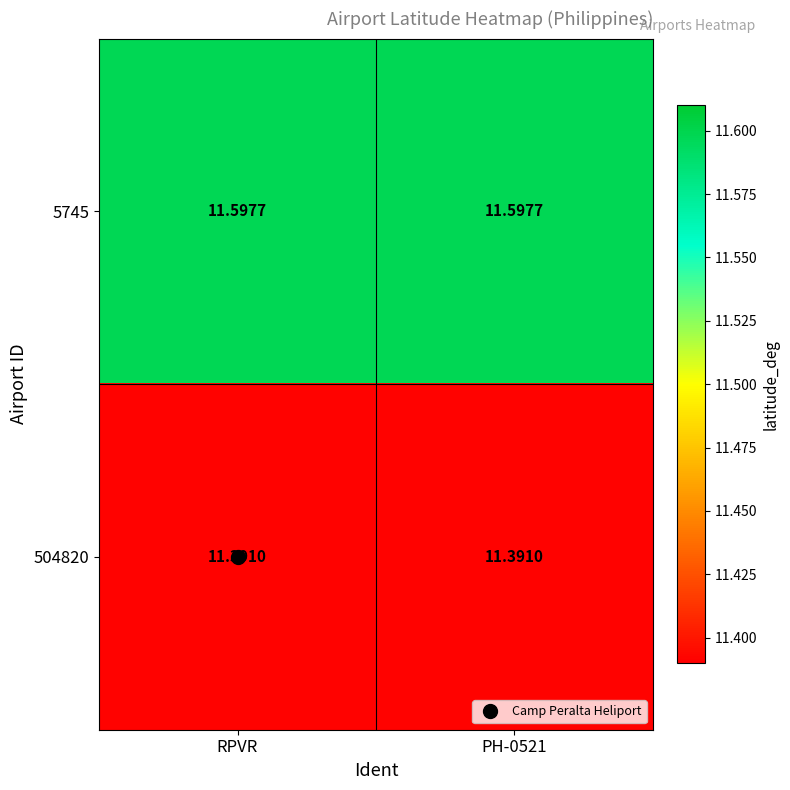

Count the number of categories in the chart.

2